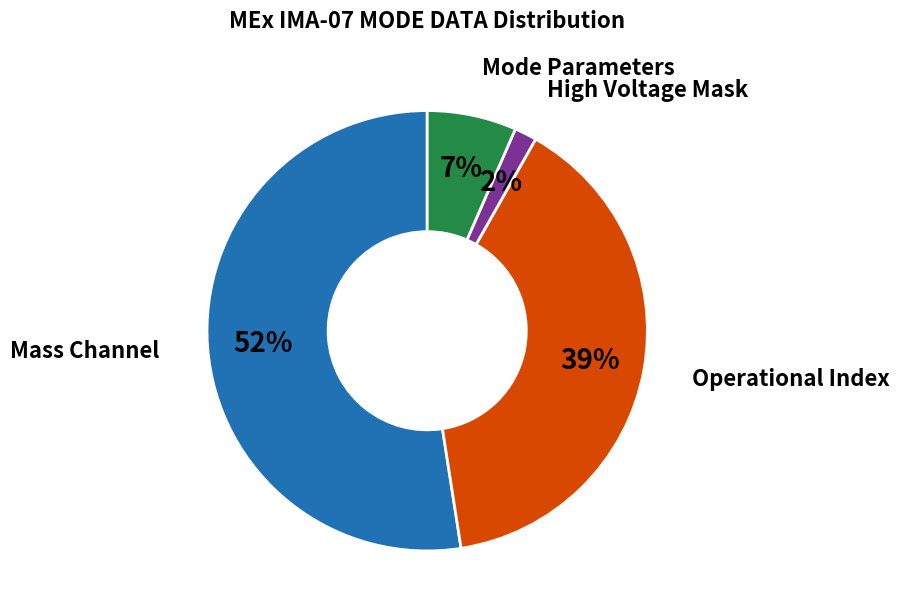

Do Mass Channel and High Voltage Mask together represent more than half of the pie?

Yes